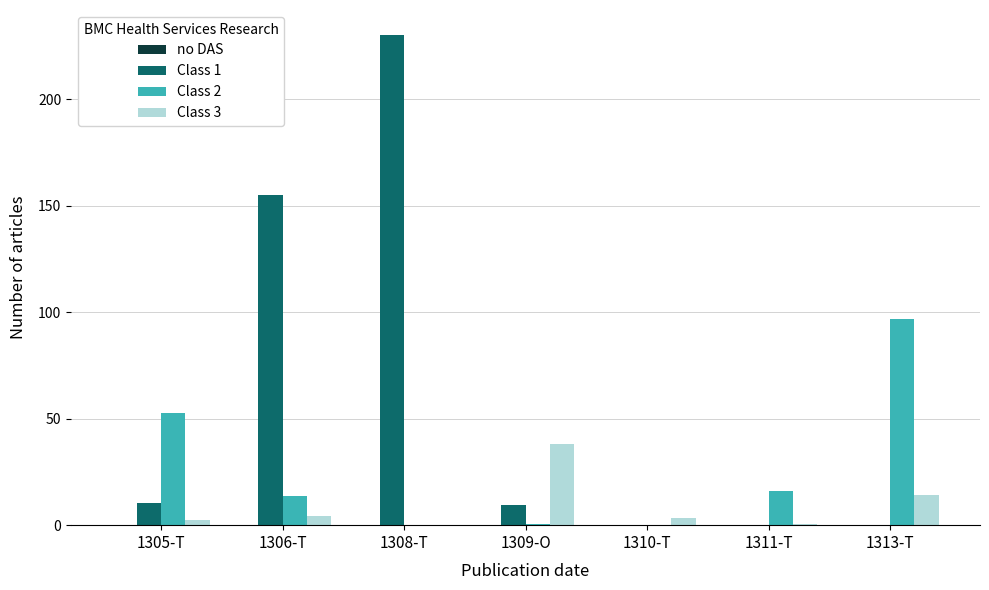

True or false: Class 2 has a value of 0.4 at 1309-O.

True